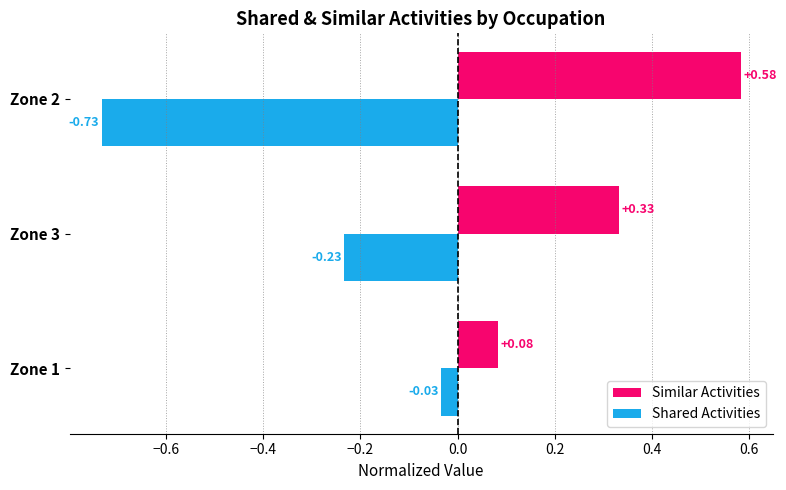

What are all the series names shown in the legend?

Similar Activities, Shared Activities